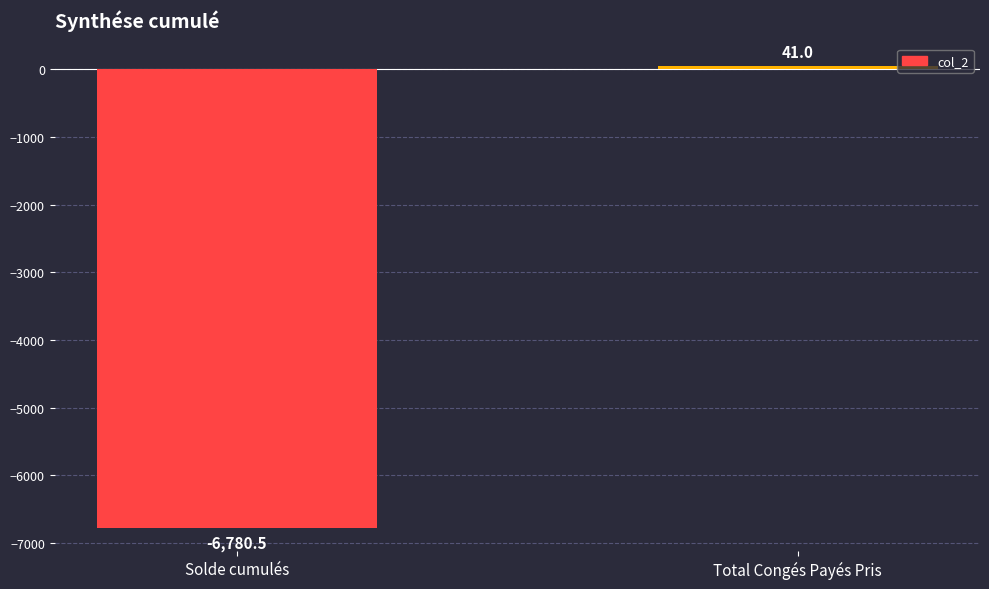

Rank the categories by value from highest to lowest.

Total Congés Payés Pris, Solde cumulés